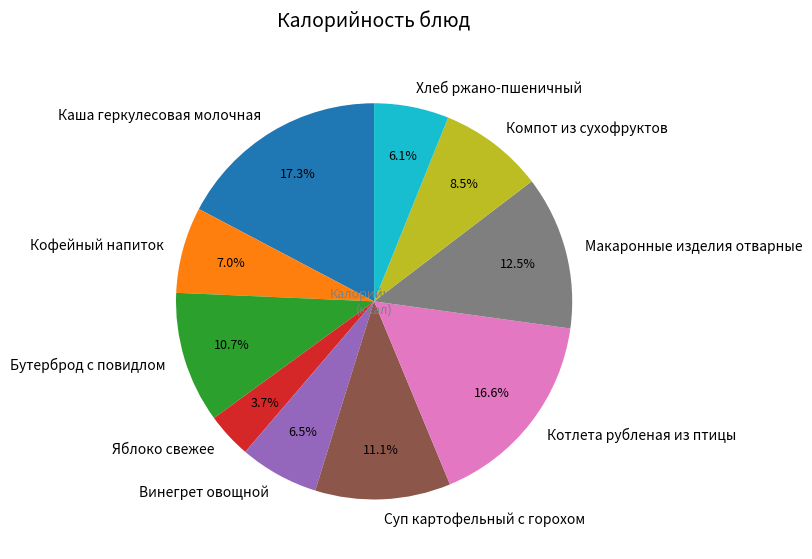

To the nearest percent, what is the difference between the largest and smallest slice percentages?

14%